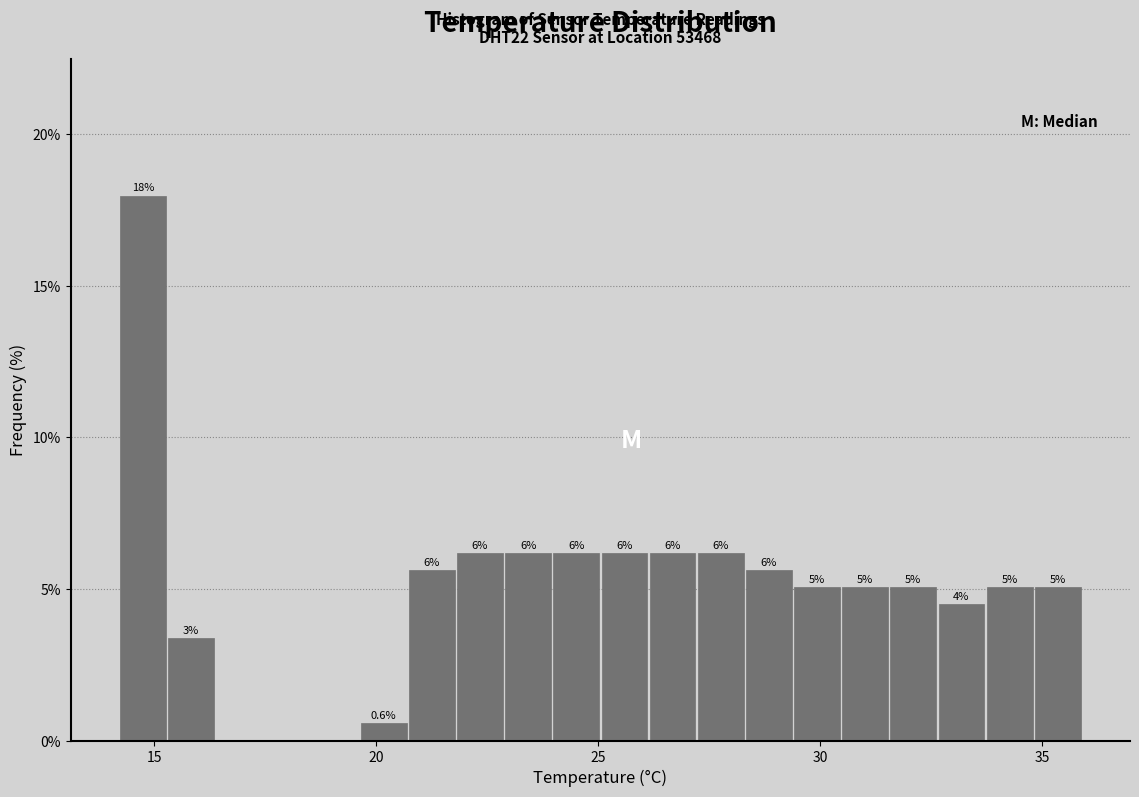

Read against the x-axis, roughly where is the centre of the tallest bar?

14.5